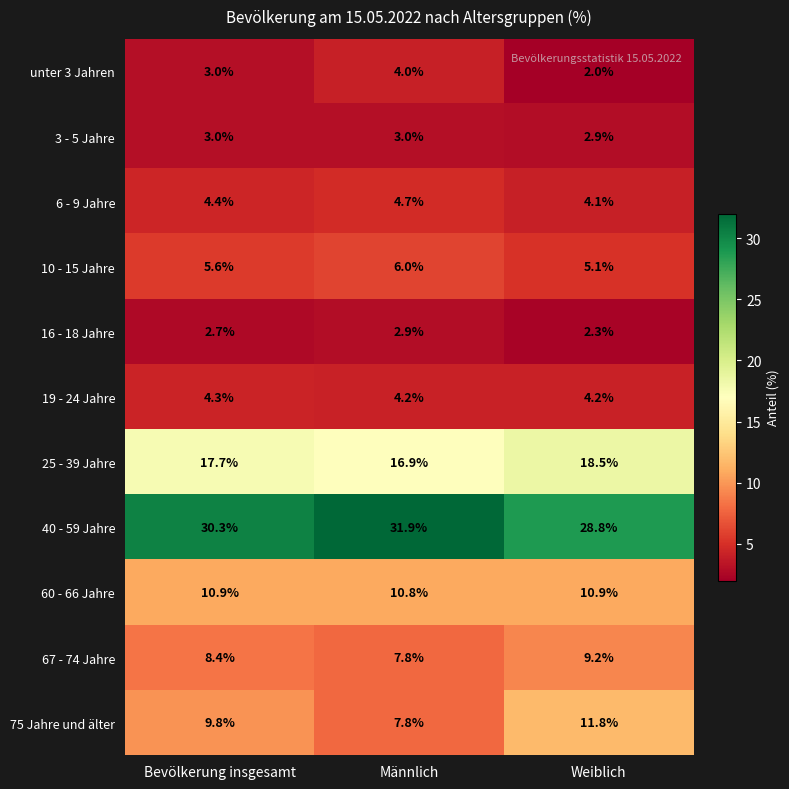

Which series has the largest range (max minus min)?

75 Jahre und älter